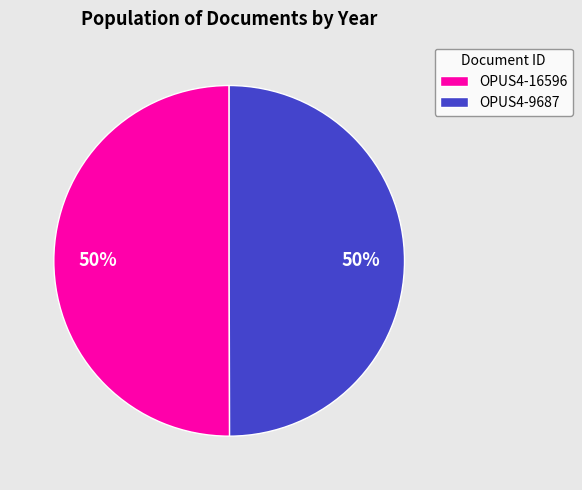

True or false: OPUS4-9687 accounts for 50% of the total.

True